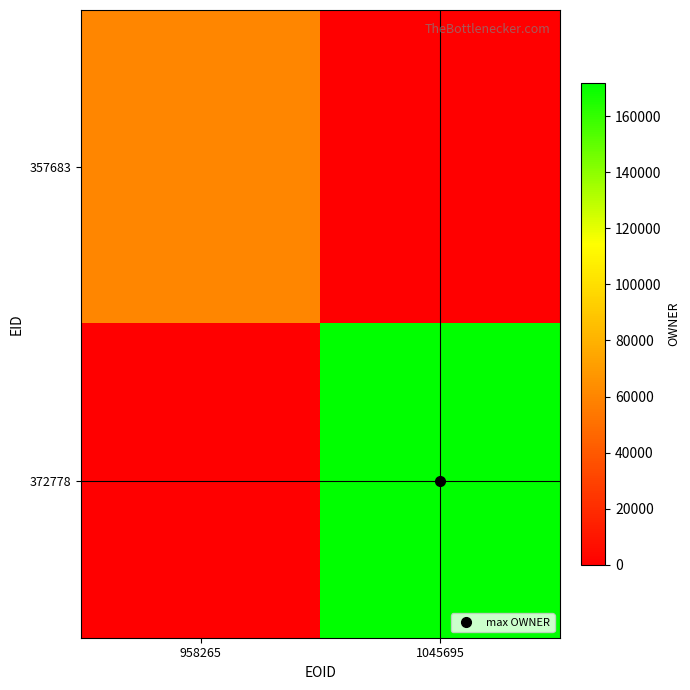

What is the total value across all series at 958265?

60485